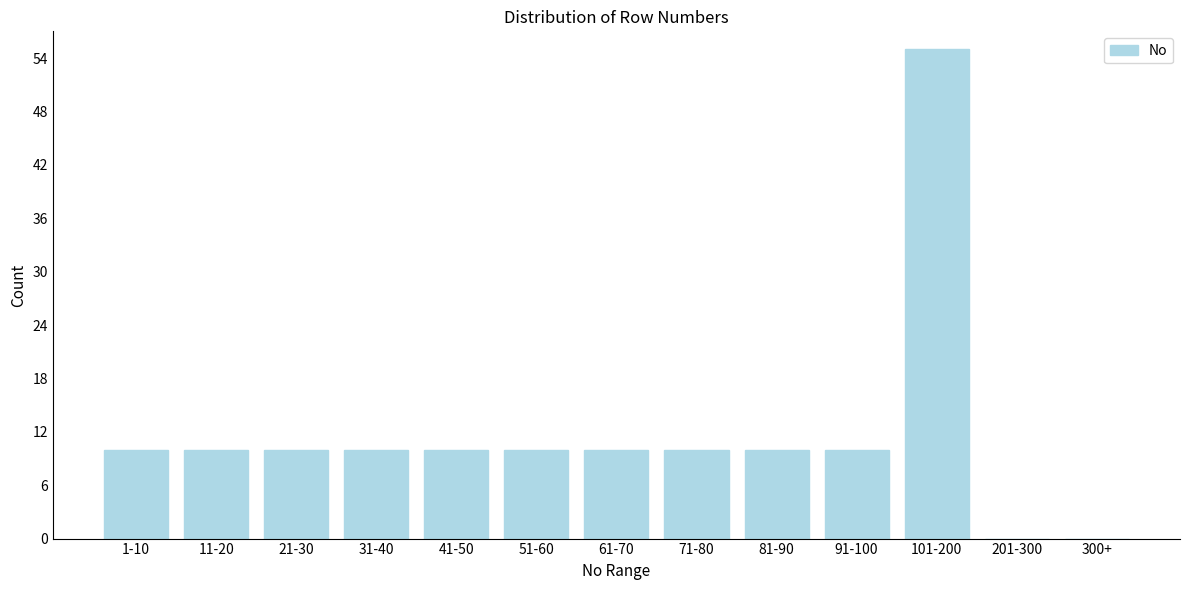

Reading left to right, what are all the values shown in this chart?

1-10=10	11-20=10	21-30=10	31-40=10	41-50=10	51-60=10	61-70=10	71-80=10	81-90=10	91-100=10	101-200=55	201-300=0	300+=0